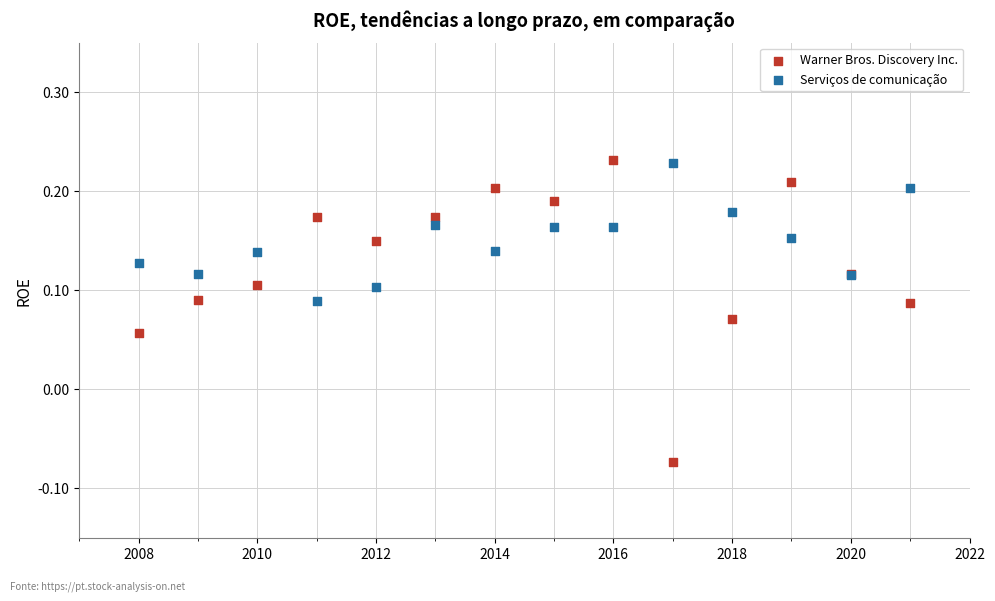

Which series reaches the minimum Y coordinate?

Warner Bros. Discovery Inc.